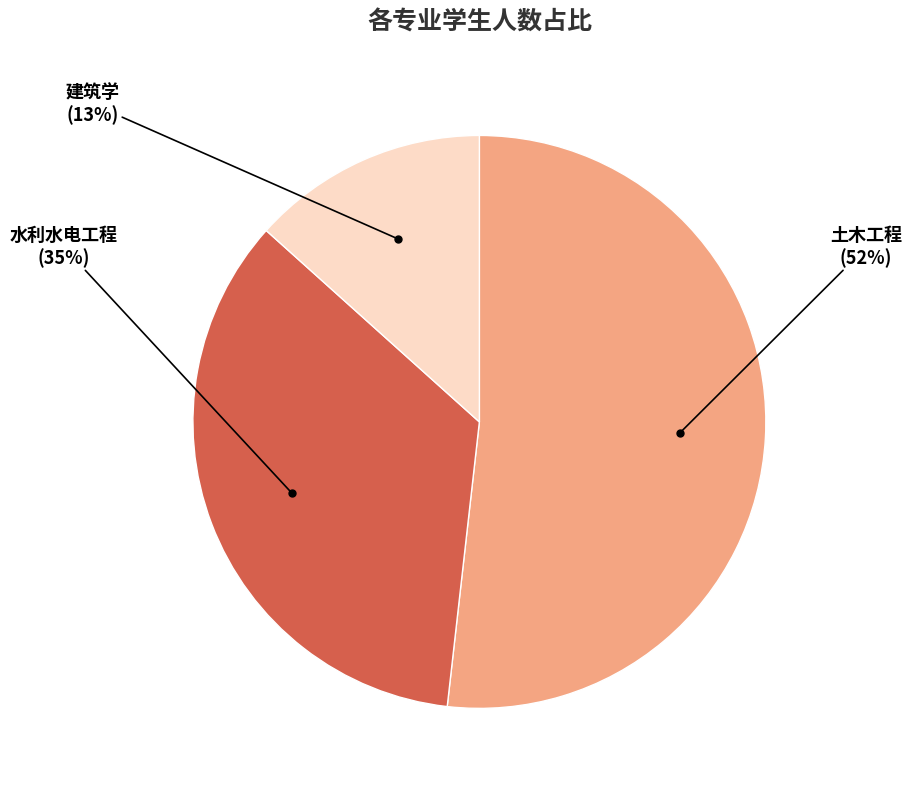

To the nearest percent, what is the average slice percentage?

33%